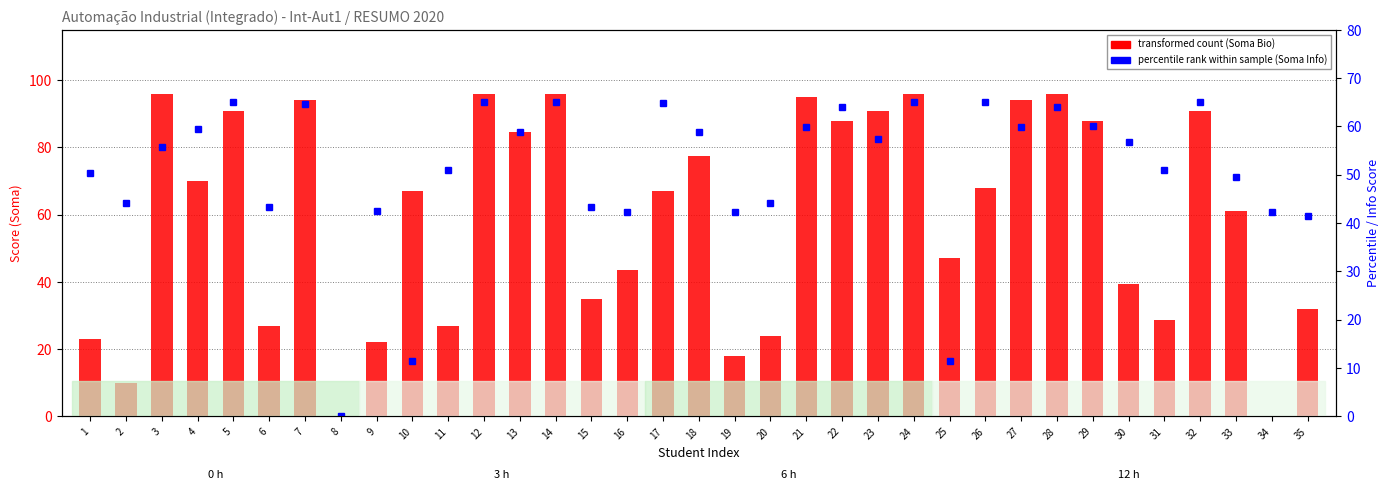

What is the average value of the Soma Bio series?

59.5